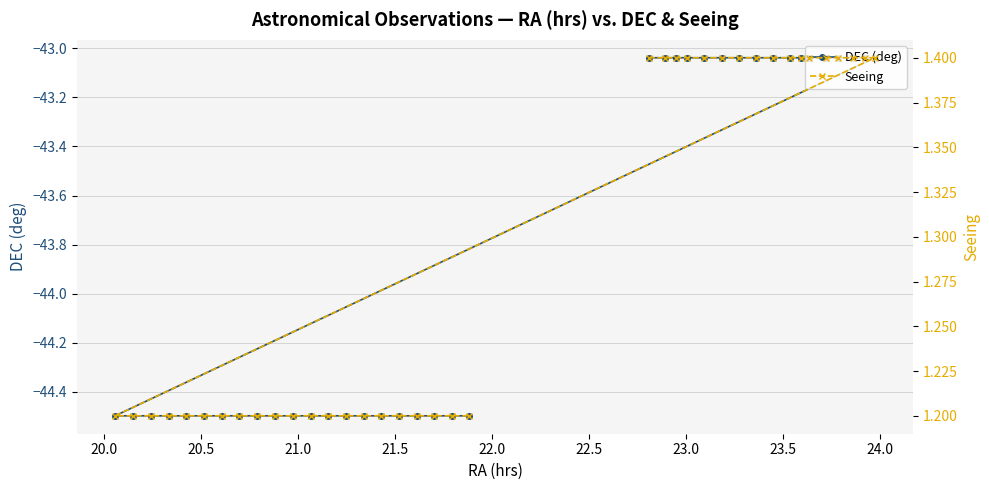

What is the value of the DEC (deg) point at the 11th from the left?

-44.5